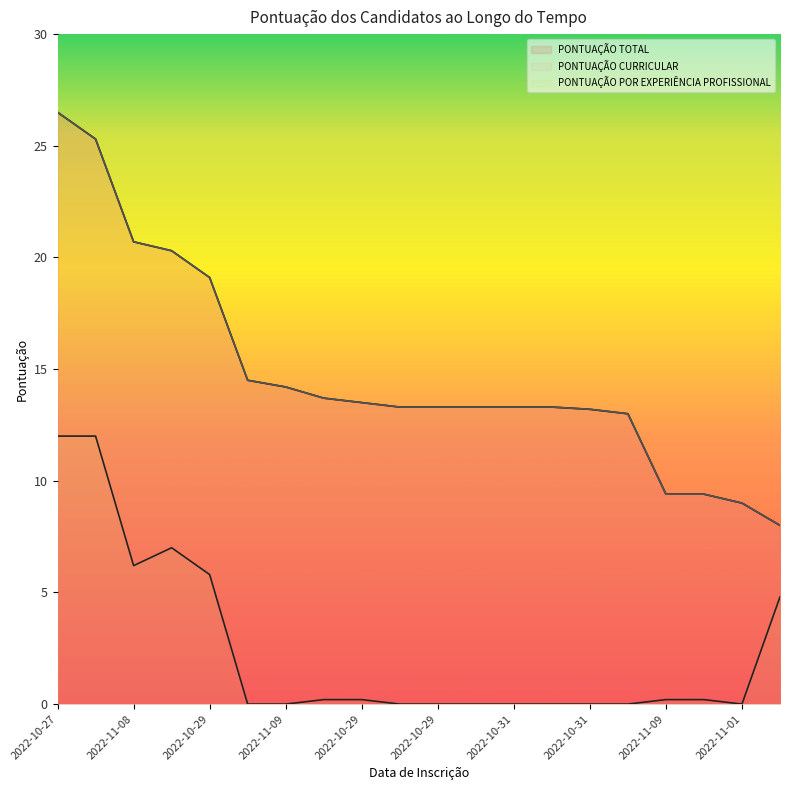

At which category is the sum across all series the highest?

2022-10-27